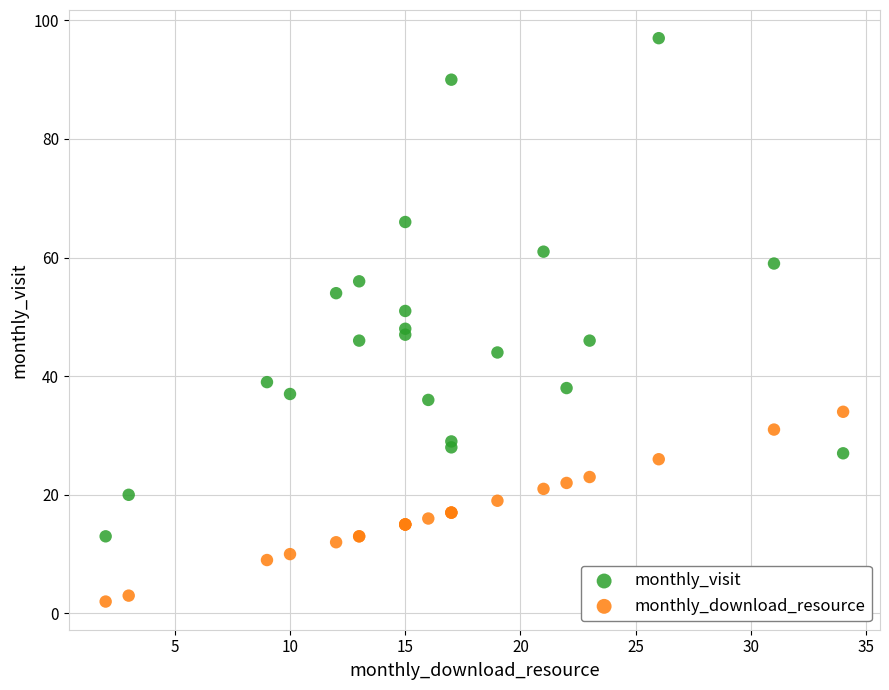

Which series has the largest Y range (max minus min)?

monthly_visit